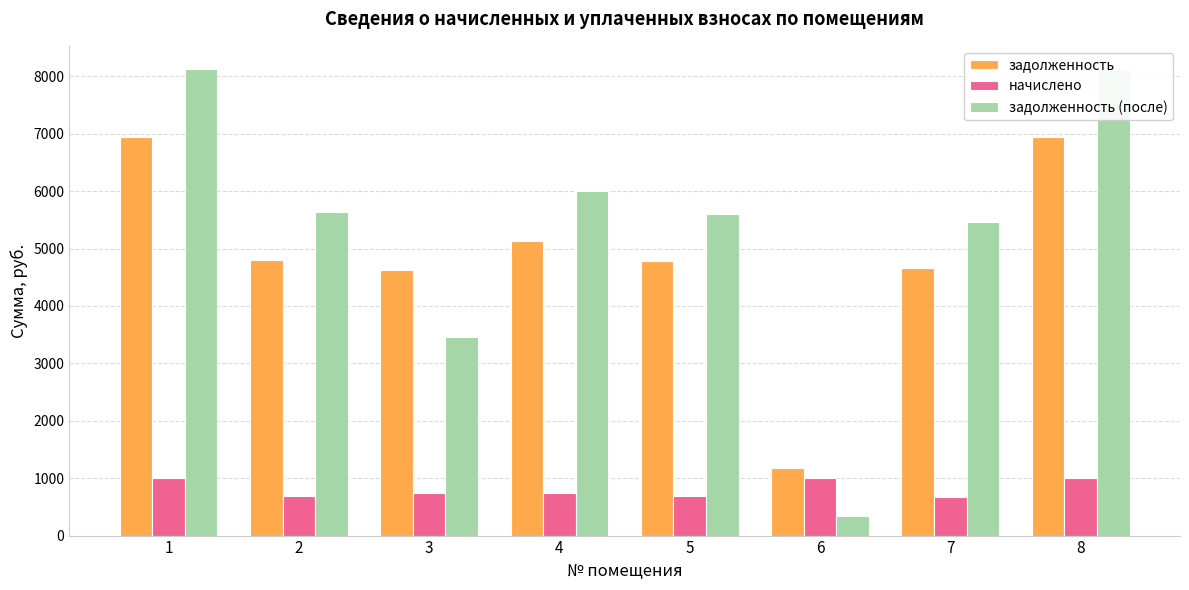

Reading left to right, transcribe all the data shown in this chart.

задолженность: 1=6939.9	2=4809.0	3=4626.0	4=5128.1	5=4786.2	6=1172.7	7=4660.8	8=6939.9
начислено: 1=1003.0	2=695.0	3=741.1	4=741.1	5=691.7	6=1003.0	7=673.6	8=1003.0
задолженность (после): 1=8124.6	2=5629.9	3=3461.4	4=6003.4	5=5603.2	6=334.2	7=5456.4	8=8124.6